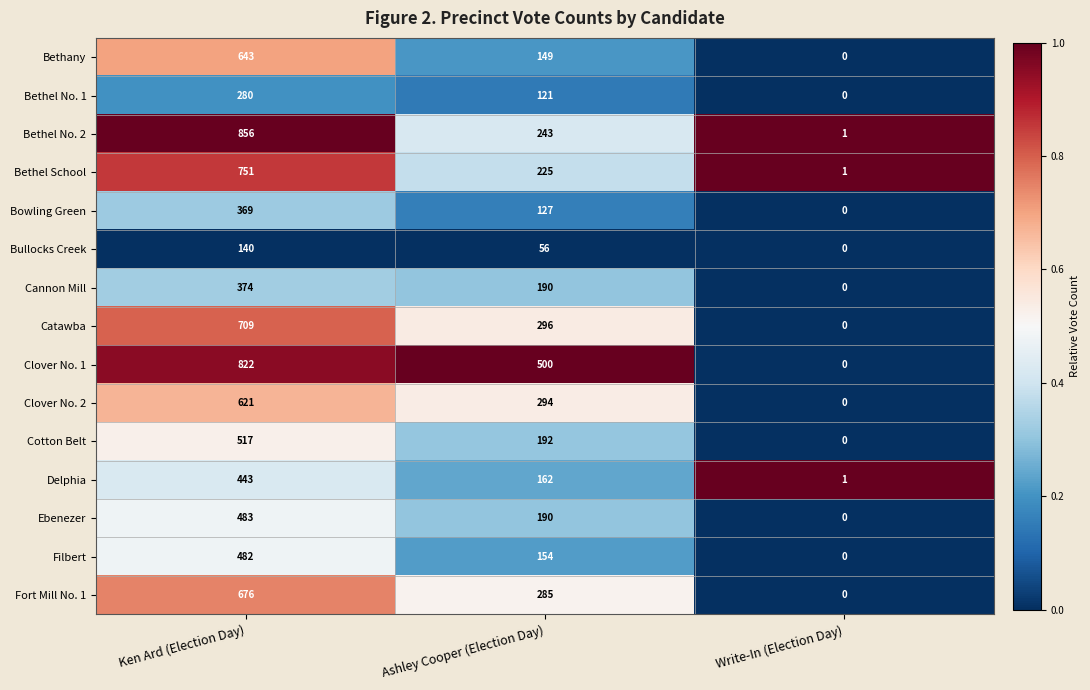

Which series has the largest range (max minus min)?

Bethel No. 2